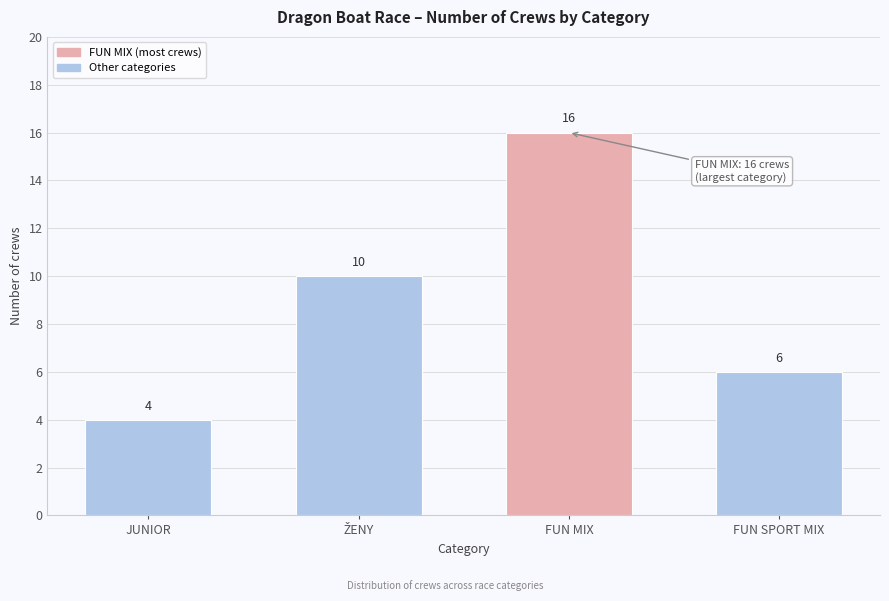

Reading right to left, list all the values displayed in this chart.

6	16	10	4